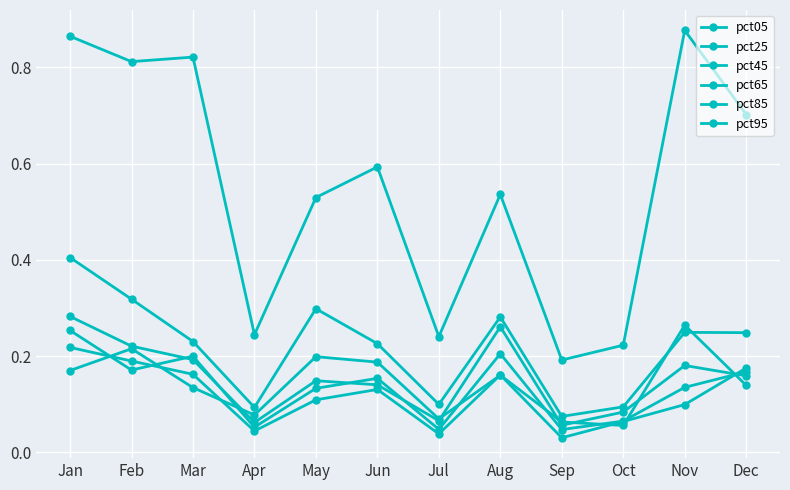

Rank the series by their maximum value, from lowest to highest.

pct25, pct45, pct05, pct65, pct85, pct95